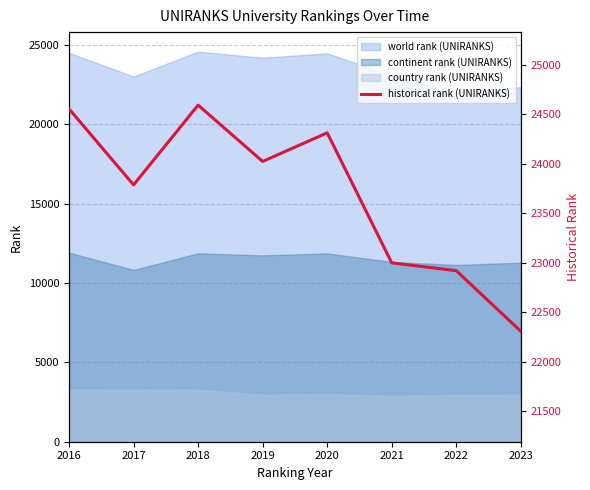

The value at 2017 is 15850. True or false?

False